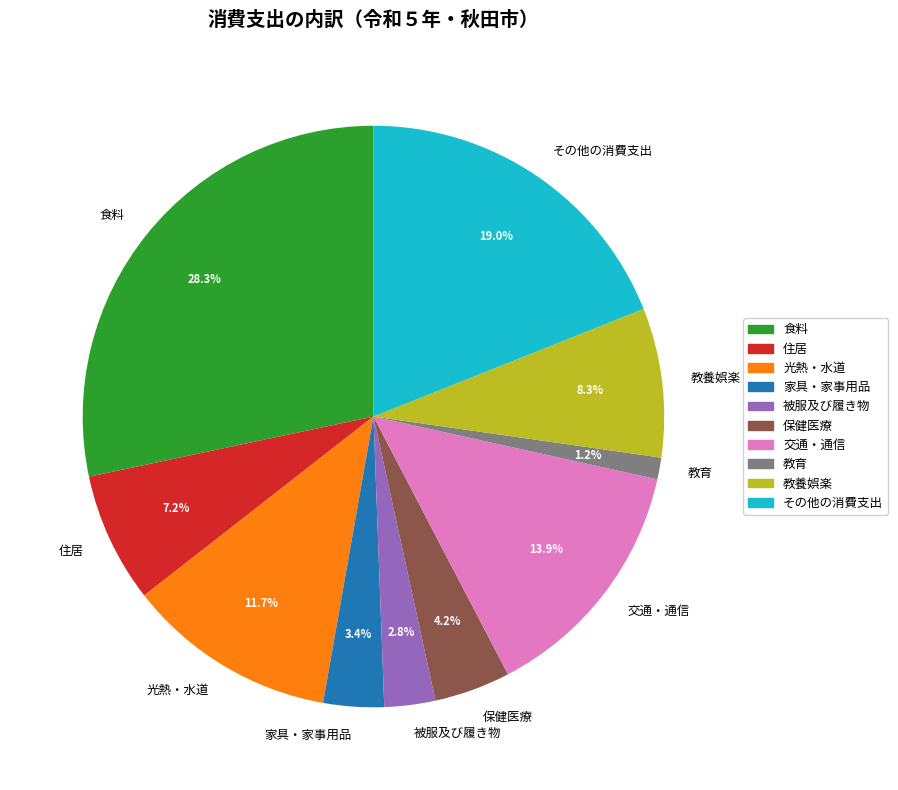

Count the number of slices in the pie.

10